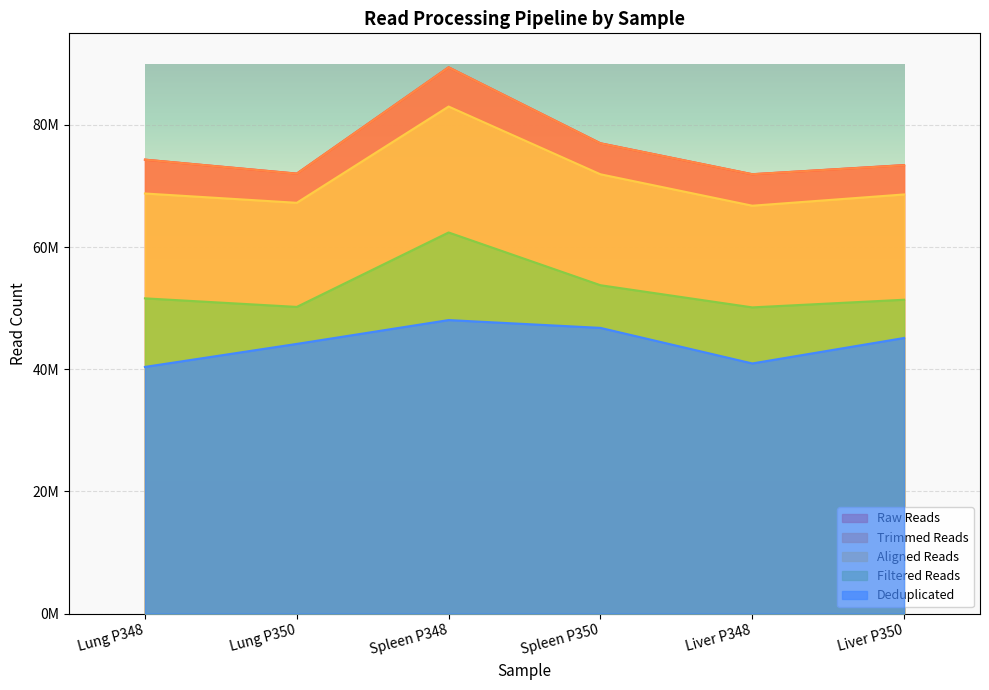

Reading left to right, list all the values displayed in this chart.

Raw Reads: 74319744	72038172	89438447	77001395	71934401	73427206
Trimmed Reads: 74314291	72021096	89432754	76986075	71929536	73404744
Aligned Reads: 68775566	67253325	83013165	71921336	66777086	68621150
Filtered Reads: 51608298	50208197	62394442	53757752	50130041	51380924
Deduplicated: 40383630	44151227	48052012	46773363	40951016	45119030